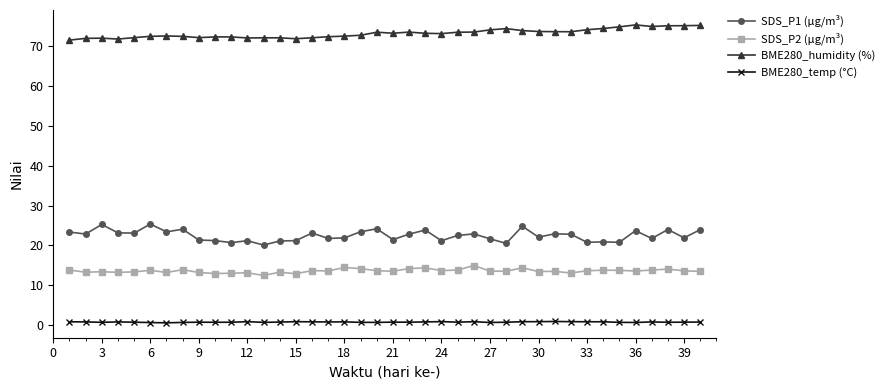

Which series has the widest spread of values?

SDS_P1 (µg/m³)